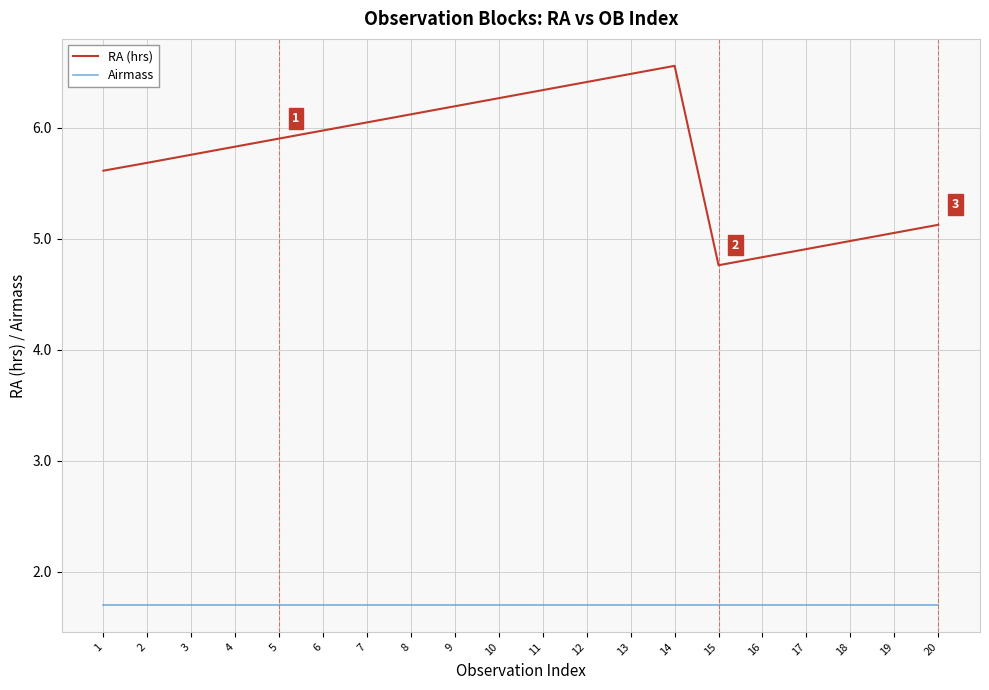

What is the difference between the highest and lowest values at 5?

4.2